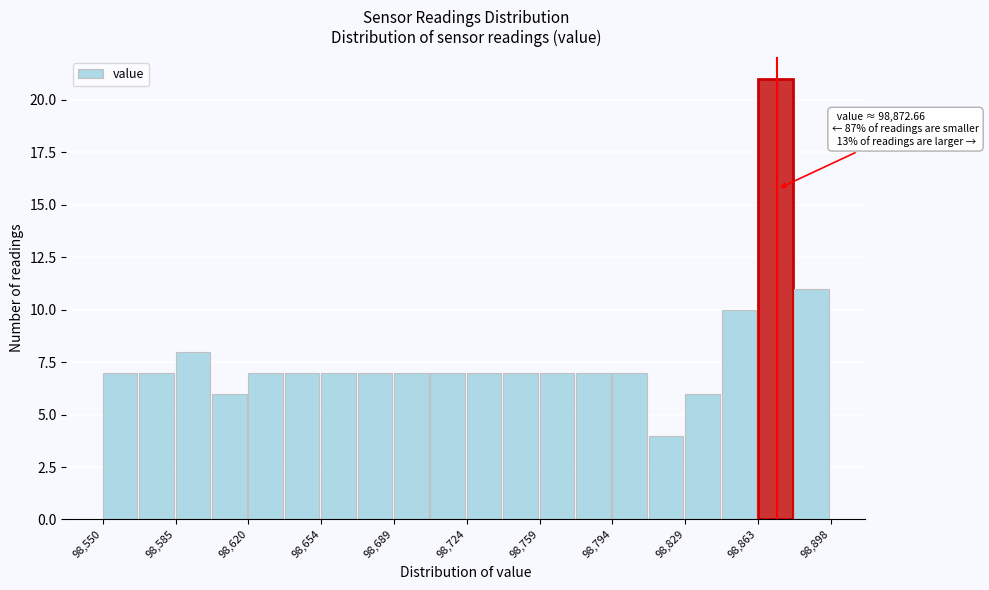

Around what value on the x-axis is the tallest bar? Give the approximate position of its centre, as read against the axis.

98870